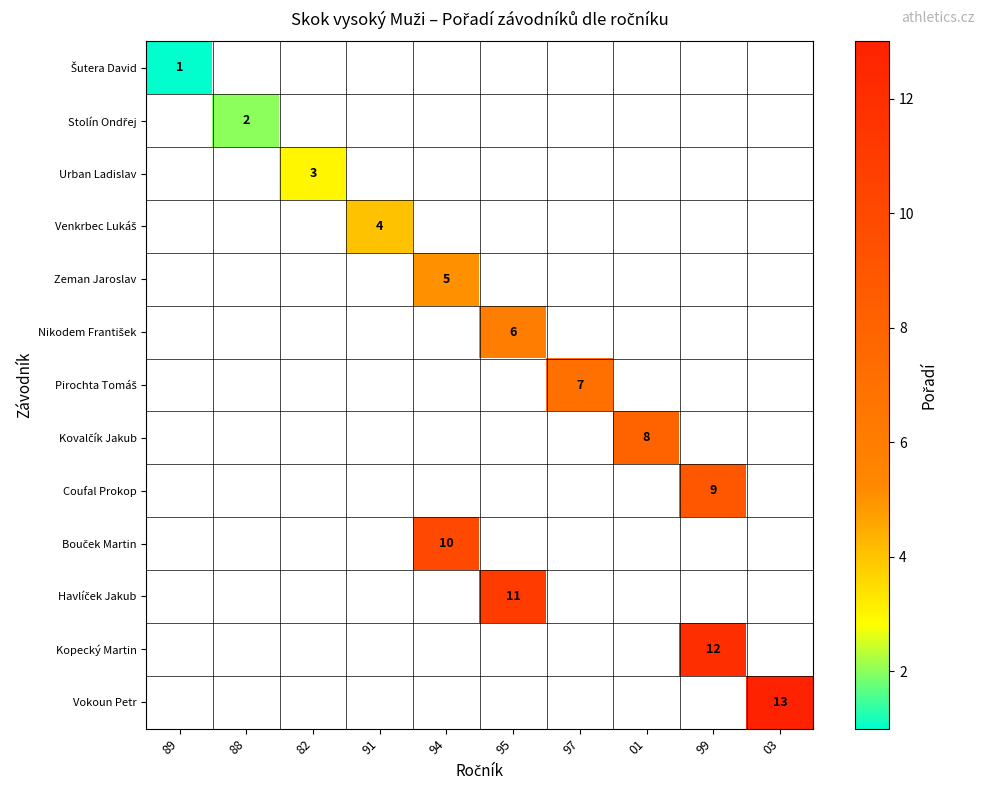

List the labels in order of Venkrbec Lukáš value, smallest first.

89, 88, 82, 91, 94, 95, 97, 01, 99, 03